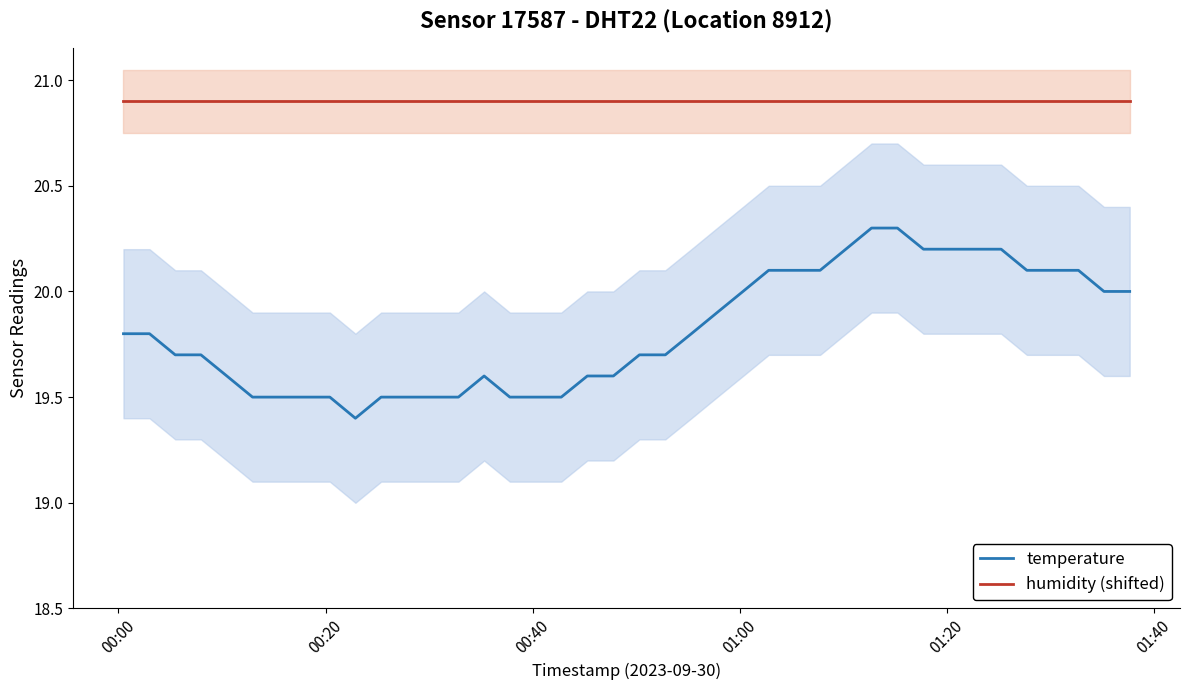

What are all the series names shown in the legend?

temperature, humidity (shifted)